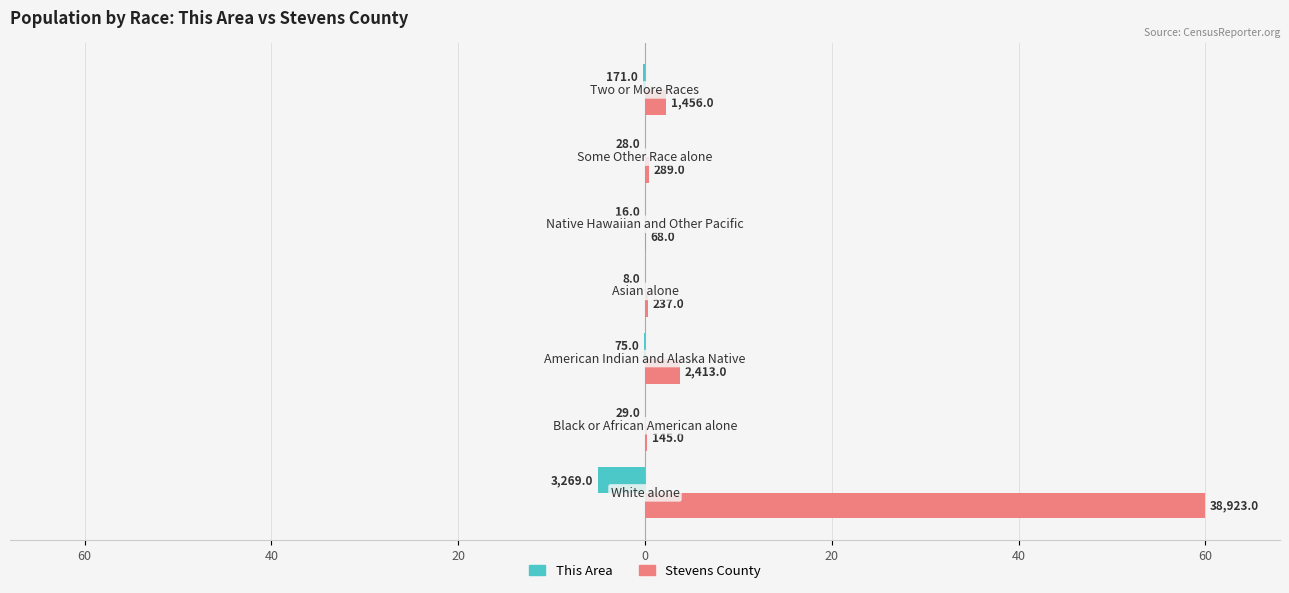

Rank the series by their maximum value, from lowest to highest.

This Area, Stevens County